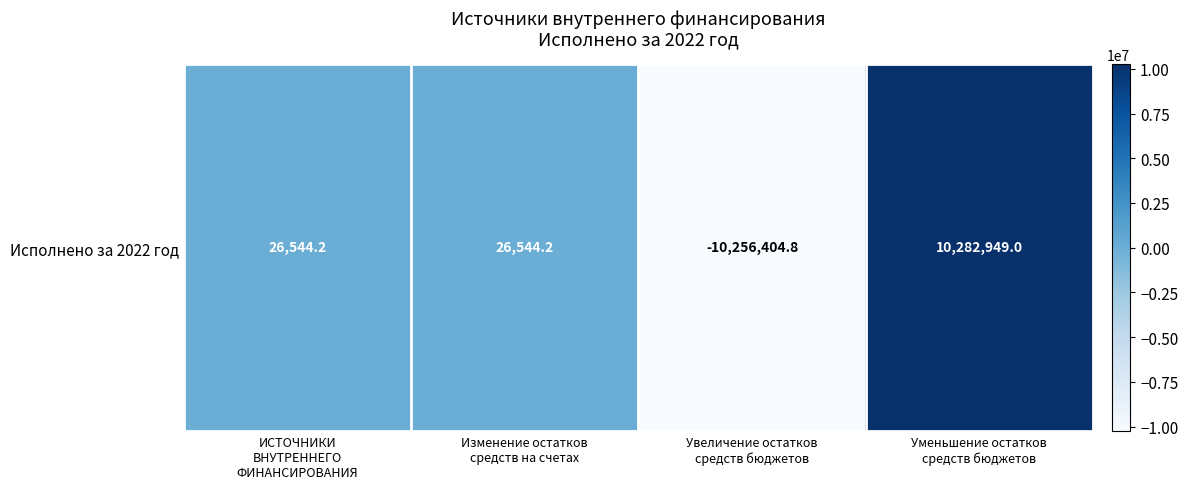

At which label does the data first exceed 26544?

ИСТОЧНИКИ
ВНУТРЕННЕГО
ФИНАНСИРОВАНИЯ